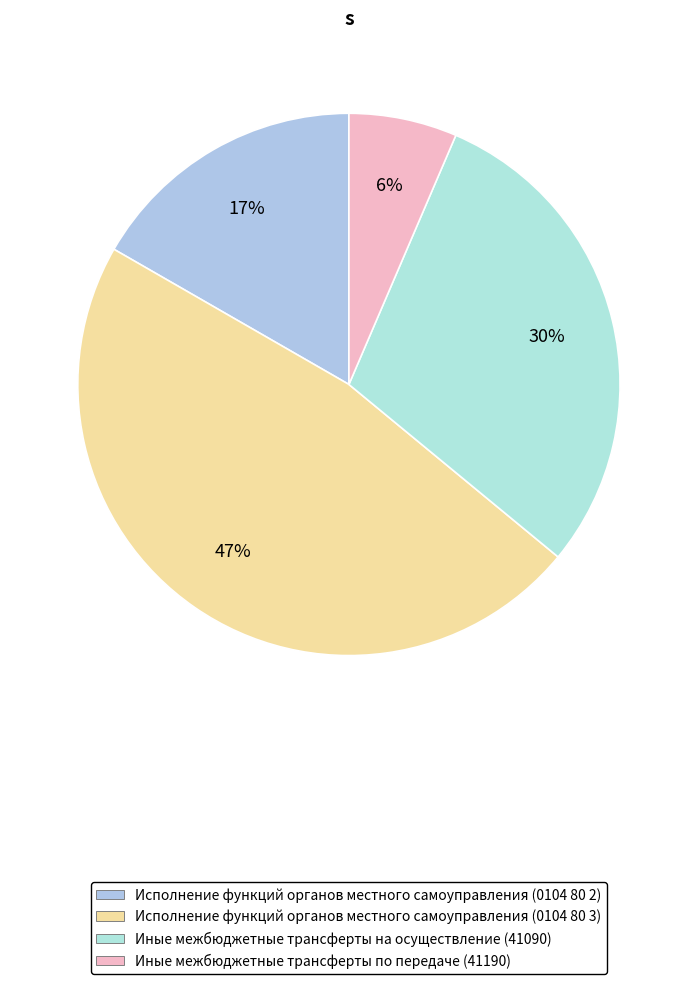

Count the number of slices in the pie.

4